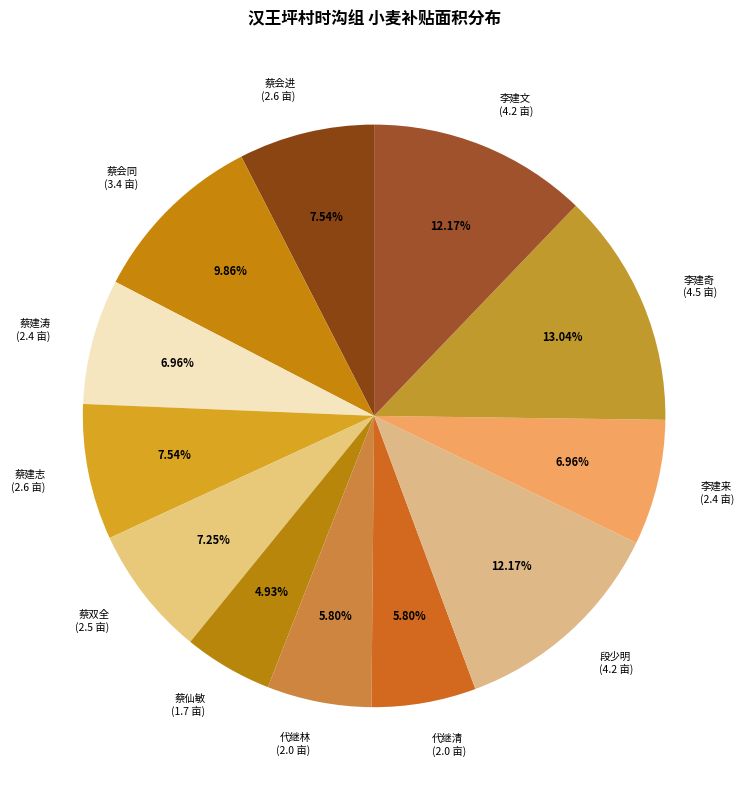

To the nearest percent, what is the combined percentage of 段少明 and 蔡建涛?

19%